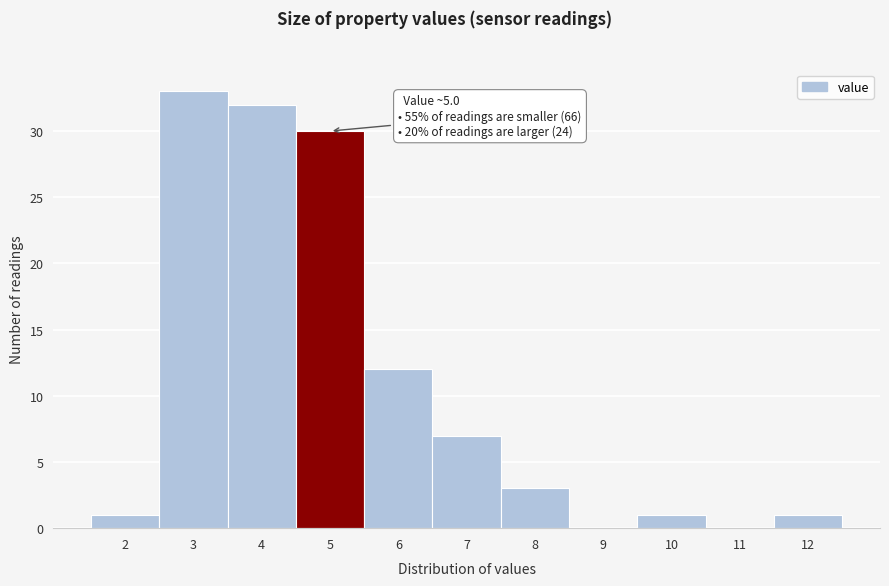

Reading left to right, list all the values displayed in this chart.

2=1	3=33	4=32	5=30	6=12	7=7	8=3	9=0	10=1	11=0	12=1